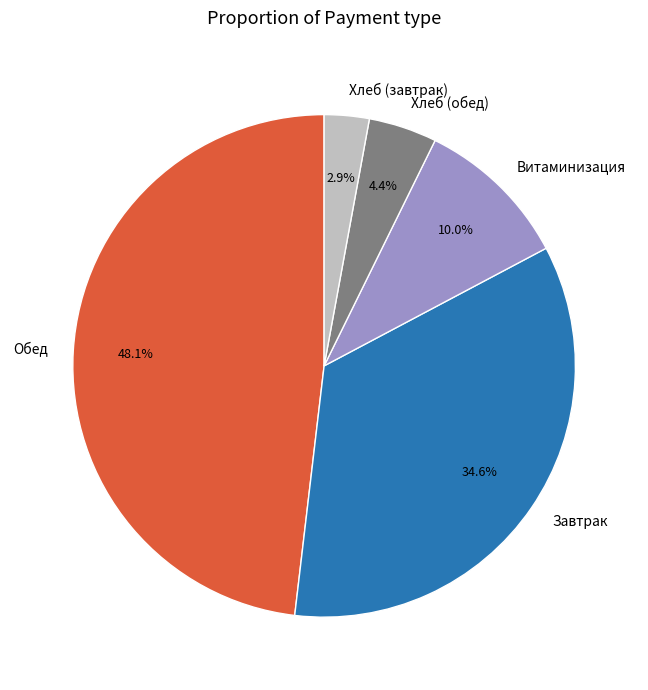

How many slices are in this pie chart?

5